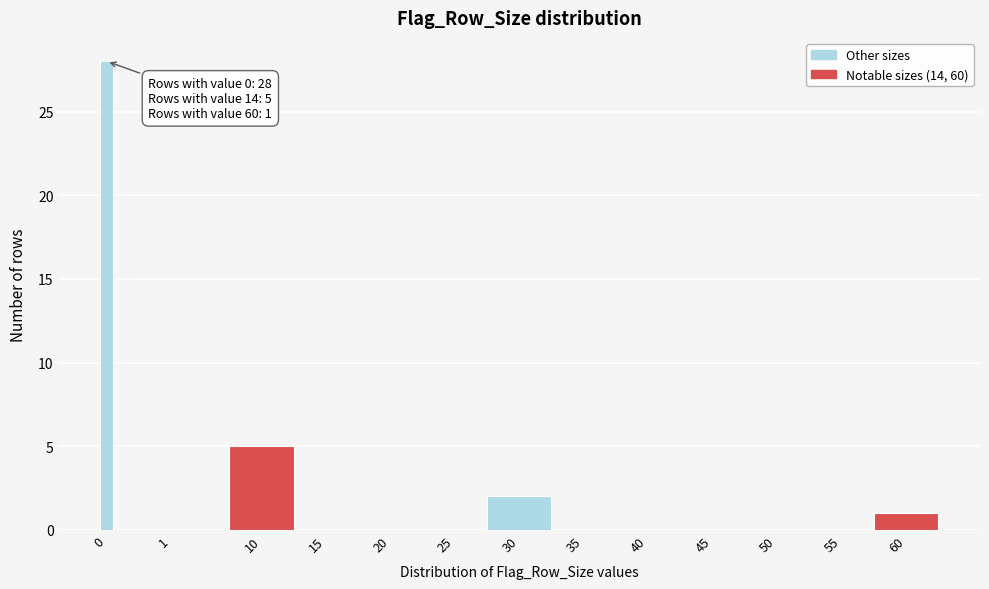

Reading right to left, what are all the values shown in this chart?

60=1	55=0	50=0	45=0	40=0	35=0	30=2	25=0	20=0	15=0	10=5	1=0	0=28